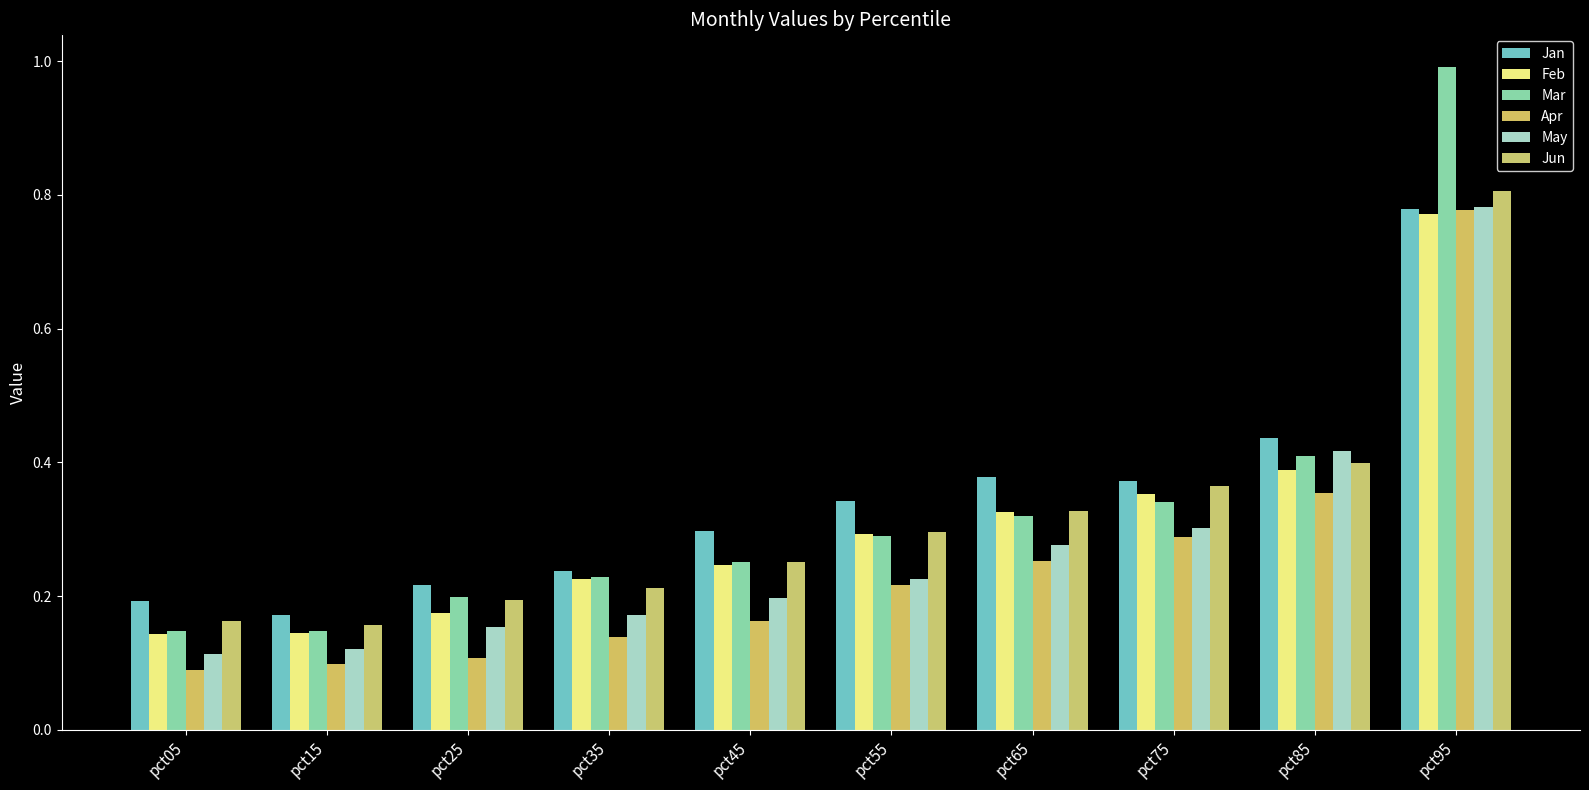

How many bars are there in each group?

6